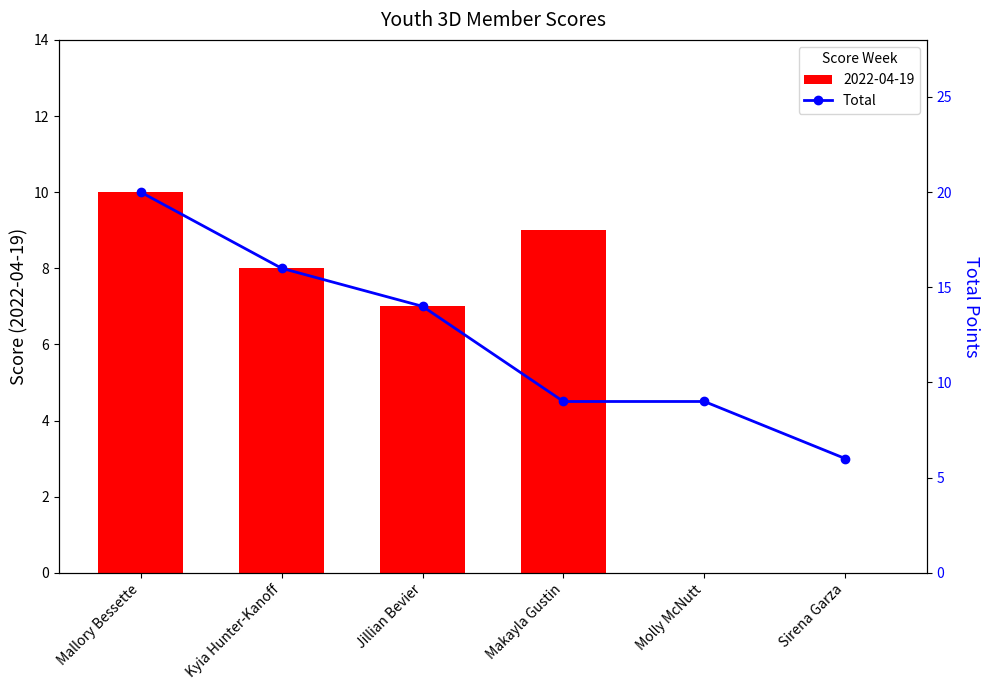

Where does the data first go above 14?

Mallory Bessette